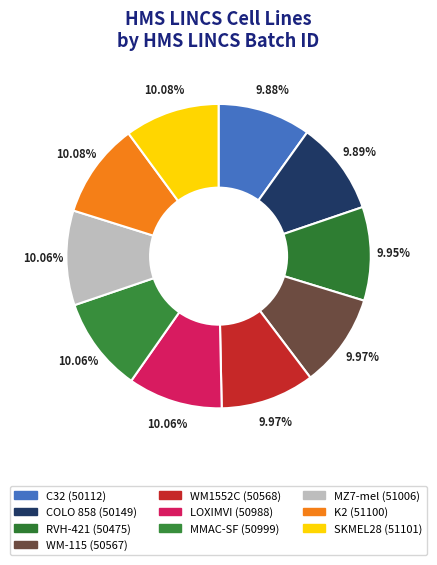

How many slices are in this pie chart?

10